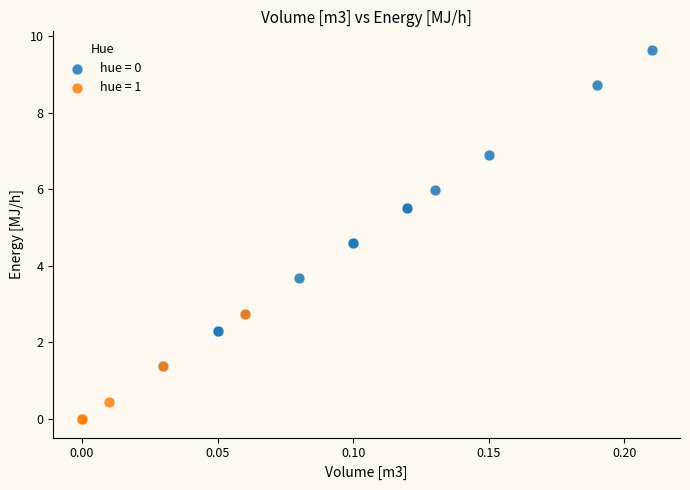

Which series reaches the maximum Y coordinate?

hue = 0